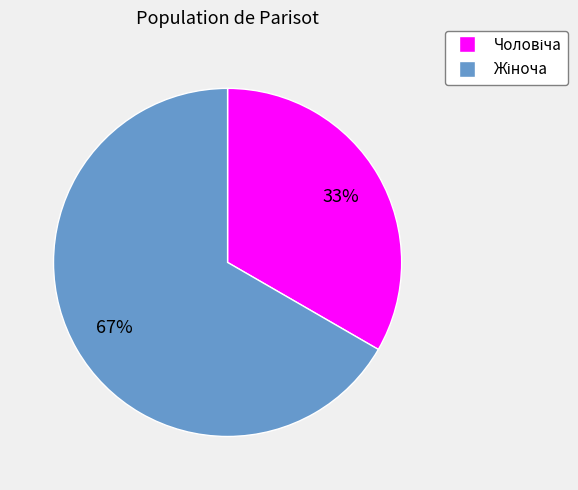

Count the number of slices in the pie.

2